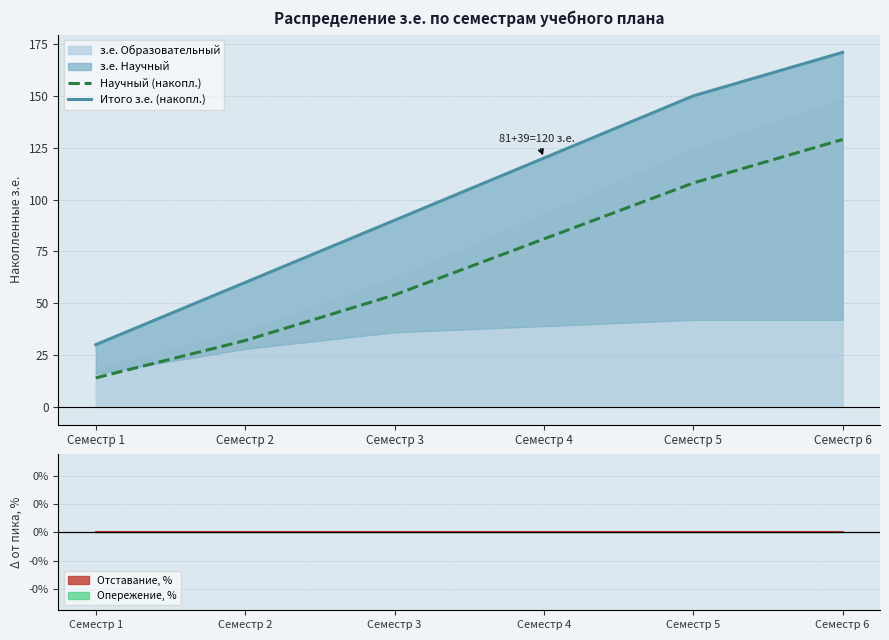

The value of Научный (накопл.) at Семестр 6 is 129. True or false?

True